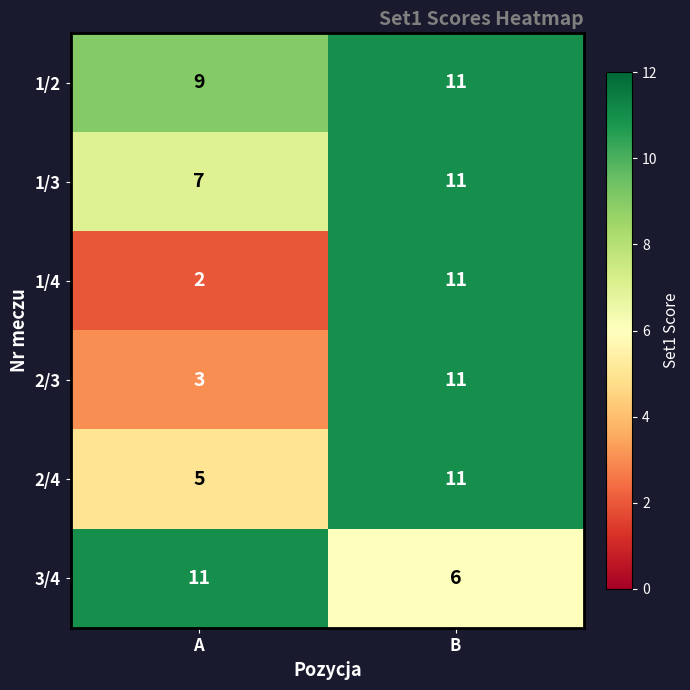

True or false: 1/3 has a value of 11 at B.

True